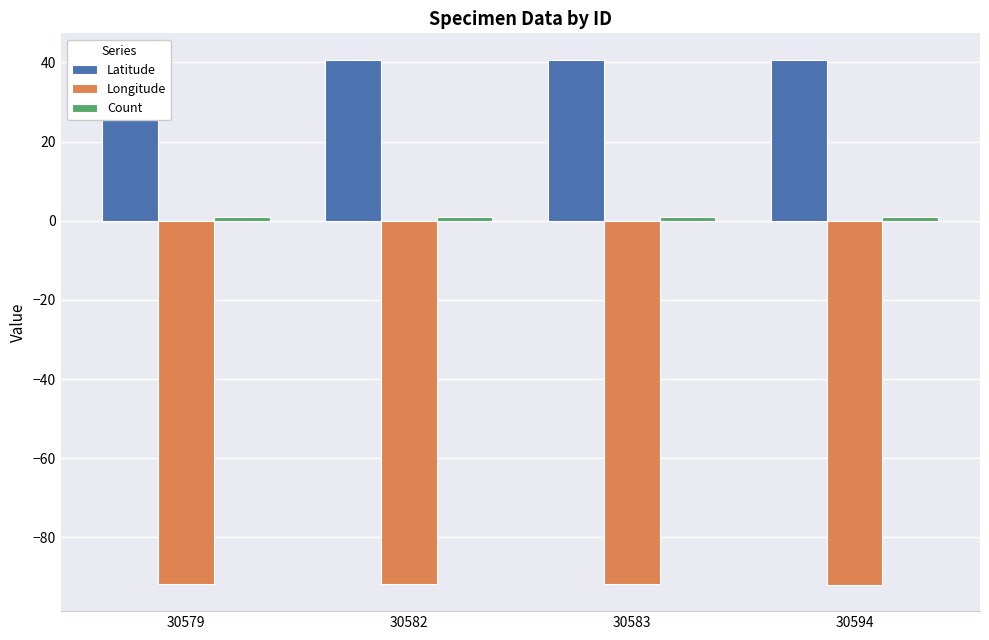

What is the sum of the Latitude values at 30579 and 30594?

81.4